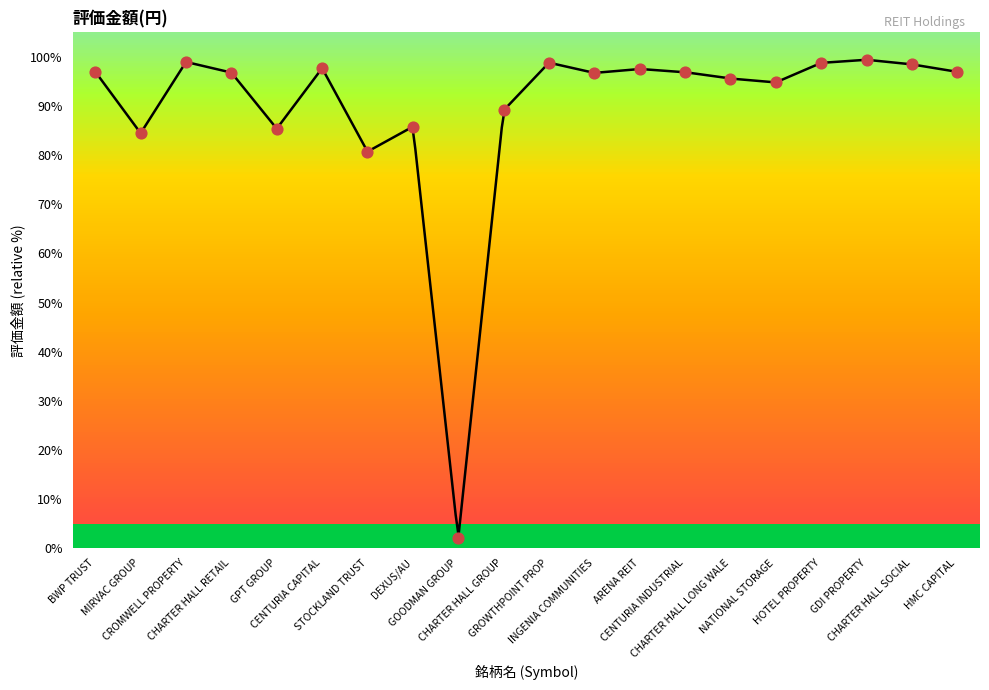

What is the ratio of the value at CENTURIA INDUSTRIAL to the value at BWP TRUST?

1.0